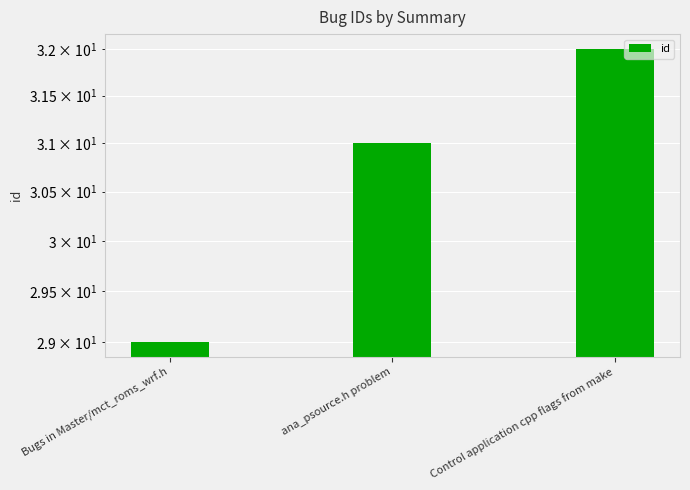

Rank the categories by value from highest to lowest.

Control application cpp flags from make, ana_psource.h problem, Bugs in Master/mct_roms_wrf.h